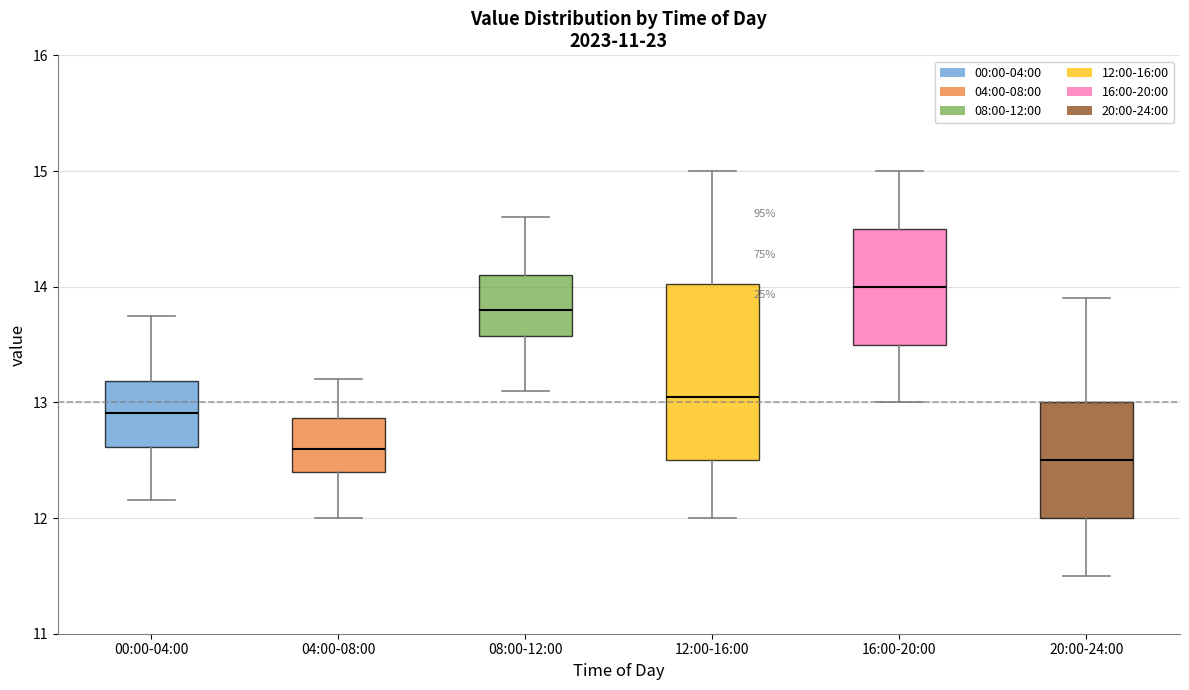

Which box's median line is the highest?

16:00-20:00